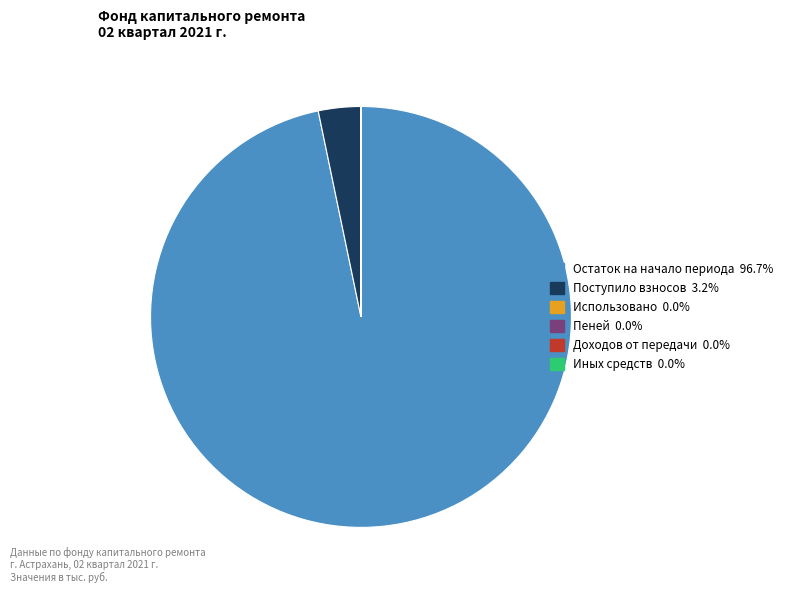

Does any single category account for the majority?

Yes